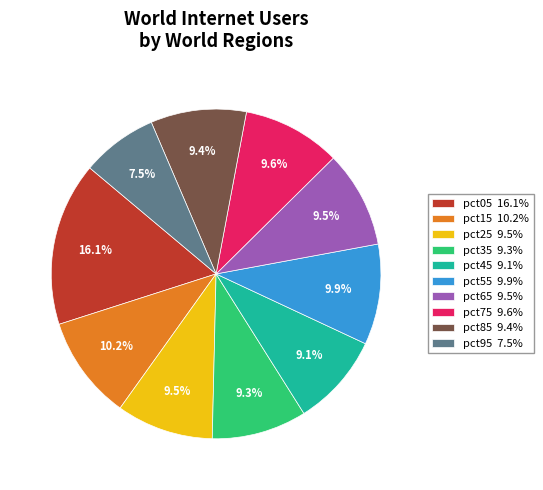

Does pct65 represent more than half of the total?

No